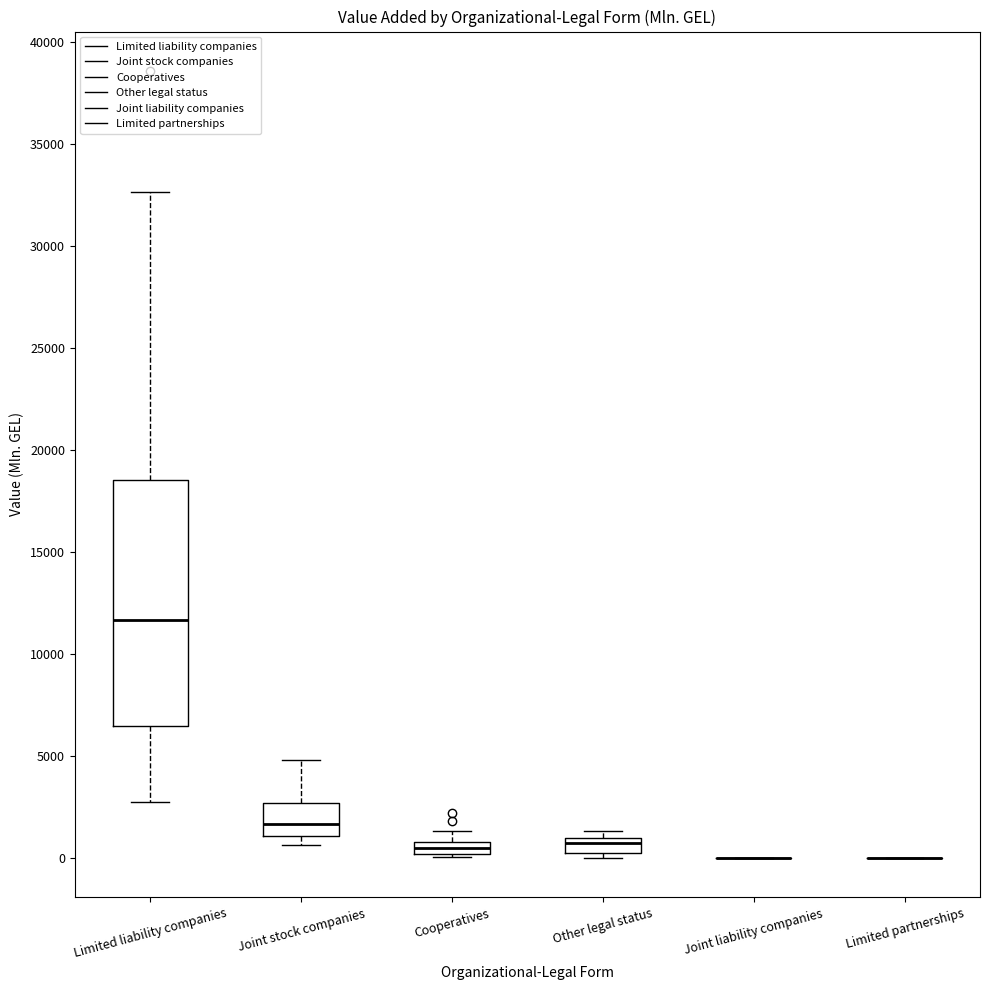

Where is the upper edge of the box for Other legal status on the y-axis? The values are not printed on the chart, so give them approximately, as read against the axis.

1000